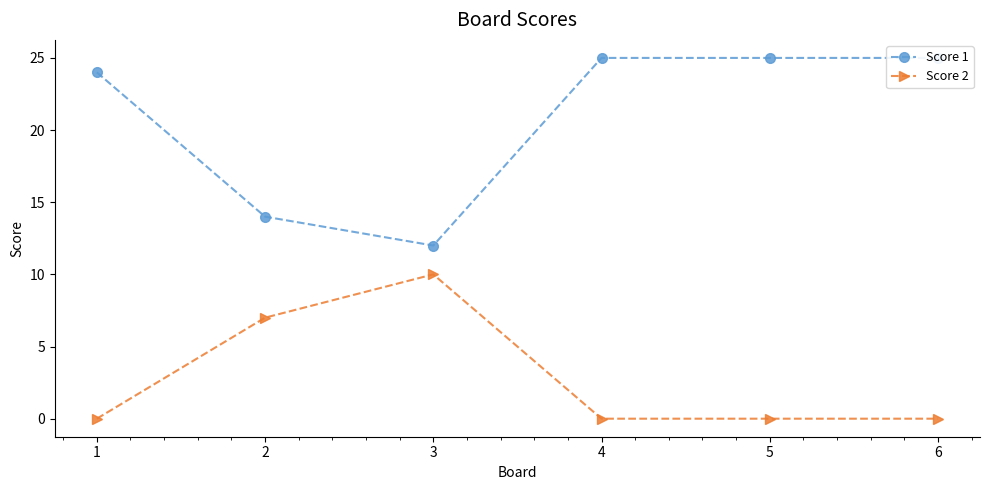

Which series has the largest total across all categories?

Score 1